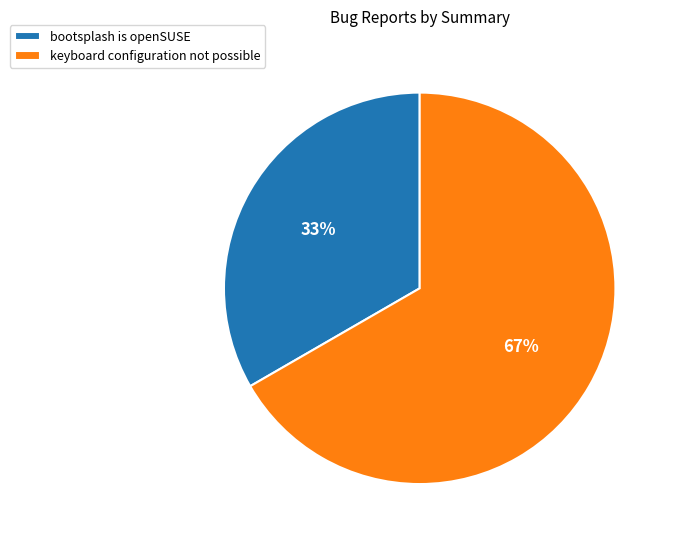

How many segments does this pie chart have?

2